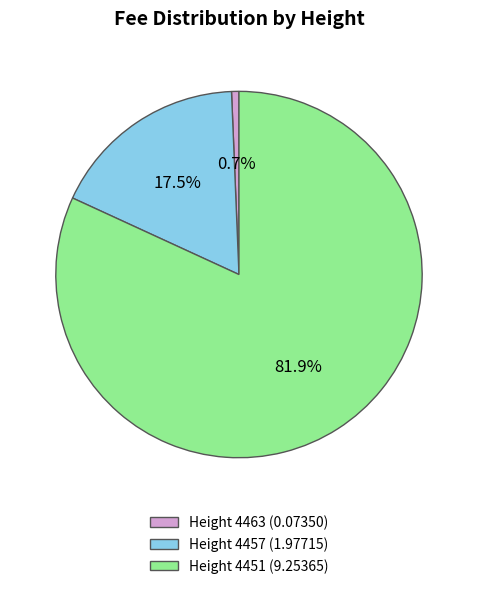

Rank the categories by value from highest to lowest.

Height 4451, Height 4457, Height 4463